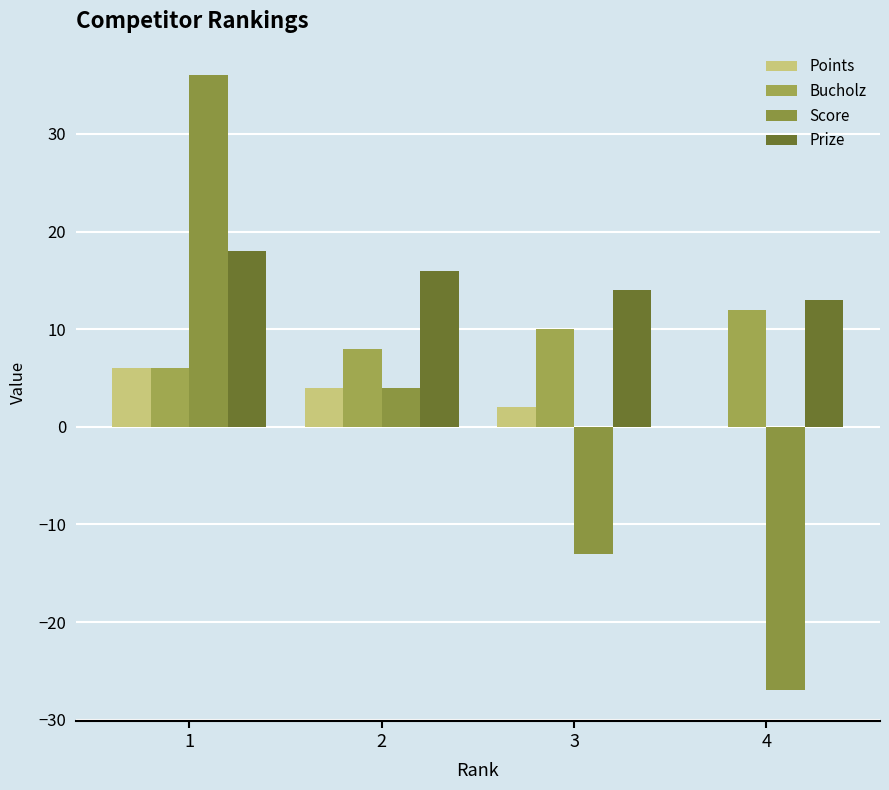

What is the value of the Points bar at the 2nd from the left?

4